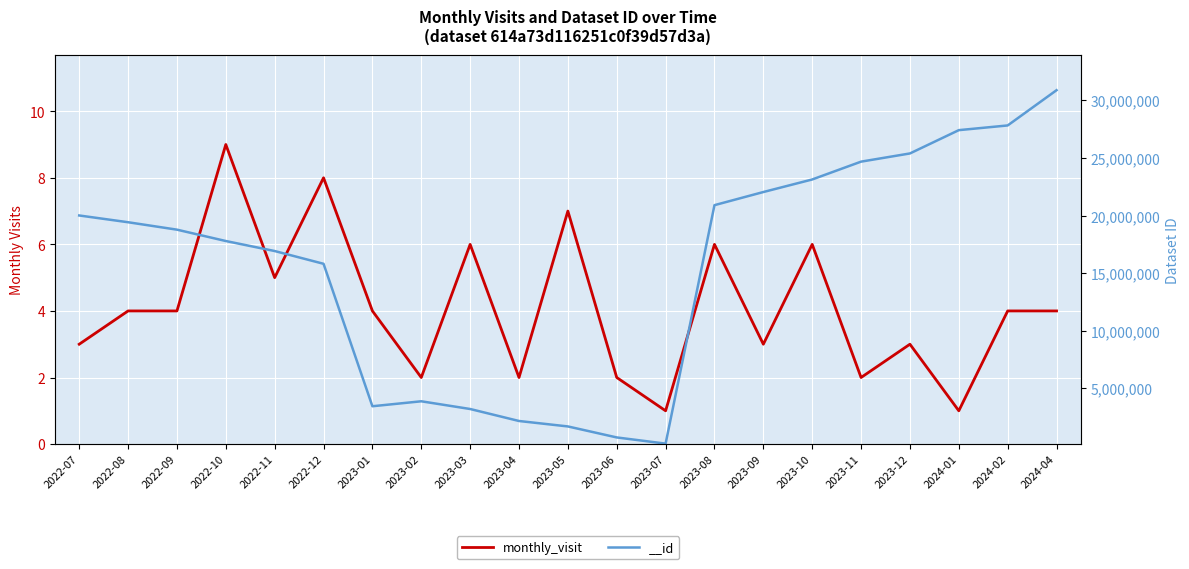

How many data points are above 4?

7